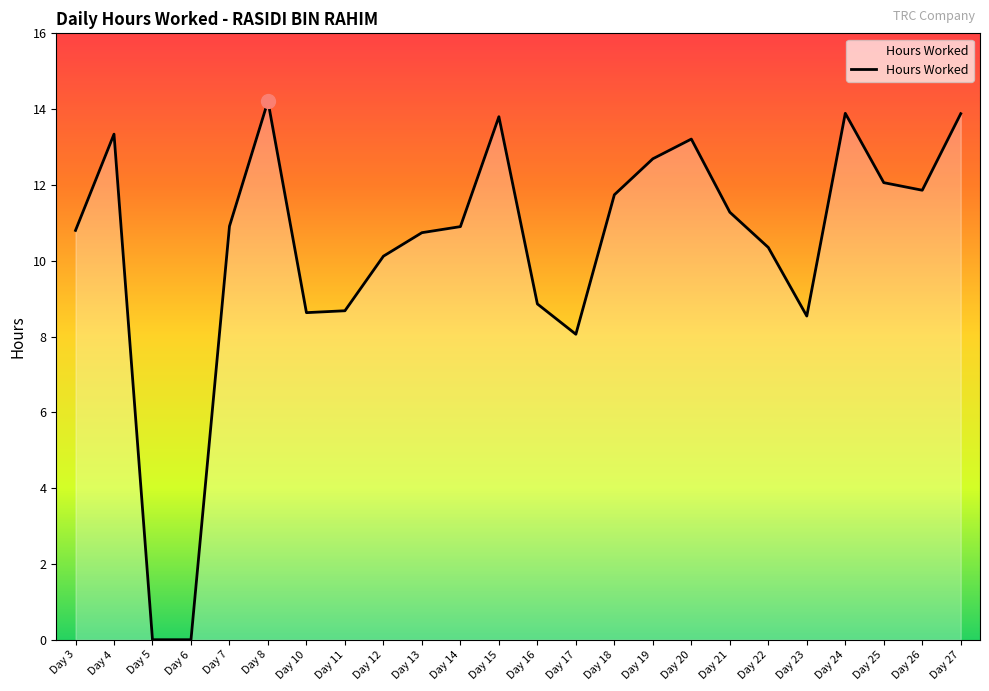

At which category does the chart reach its peak across all series?

Day 8